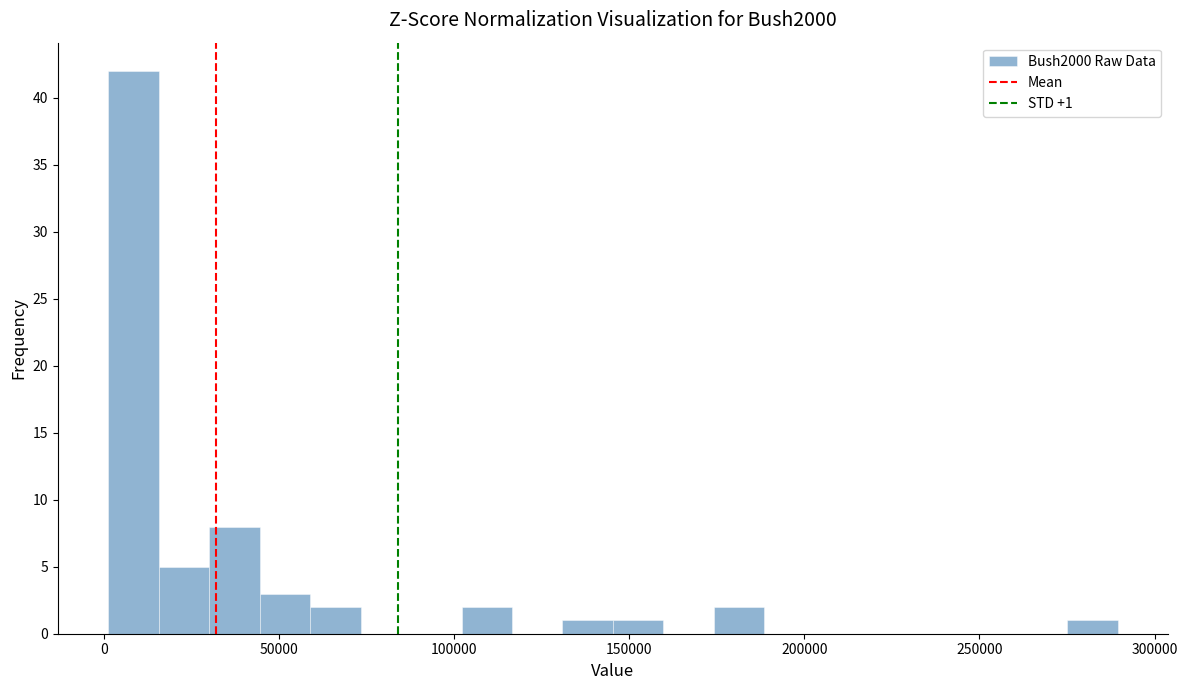

Around what value on the x-axis is the tallest bar? Give the approximate position of its centre, as read against the axis.

10000